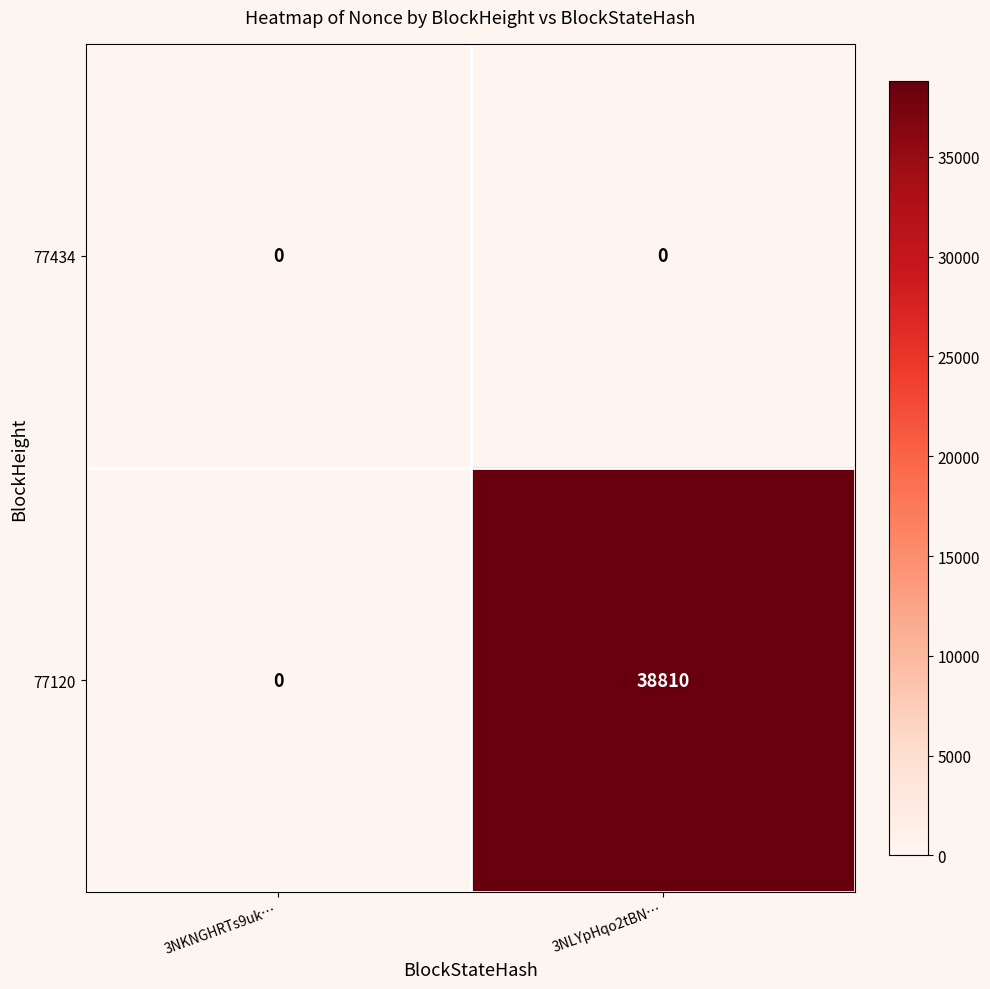

Reading left to right, list all the values displayed in this chart.

77434: 0	0
77120: 0	38810